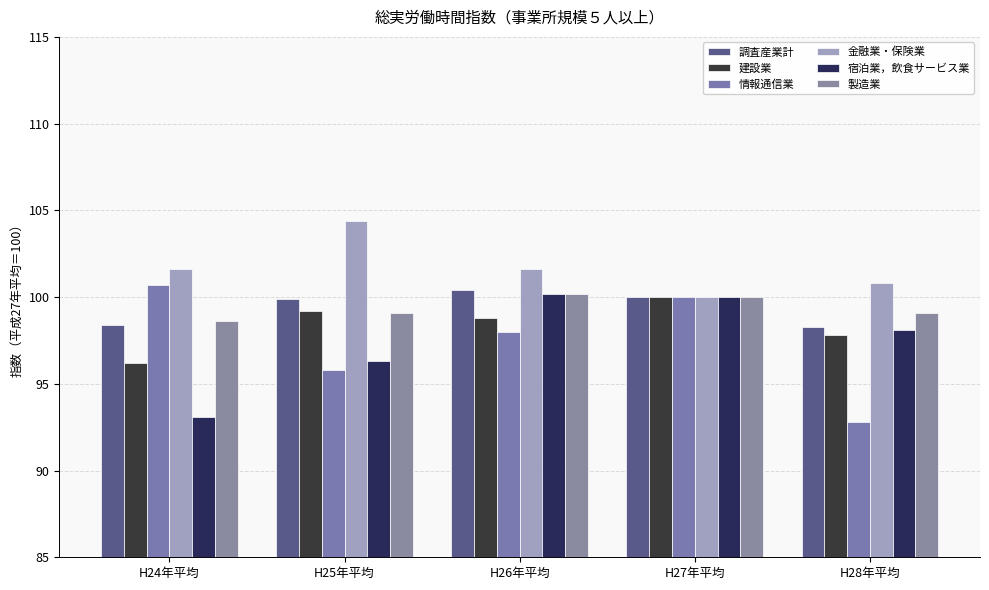

What is the difference between the highest and lowest values at H25年平均?

8.6